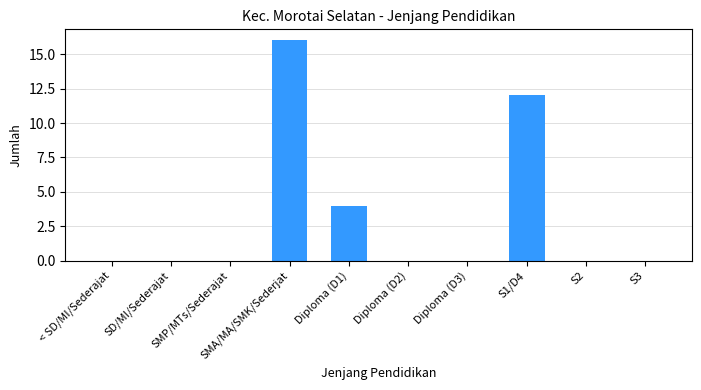

What is the sum of all values?

32